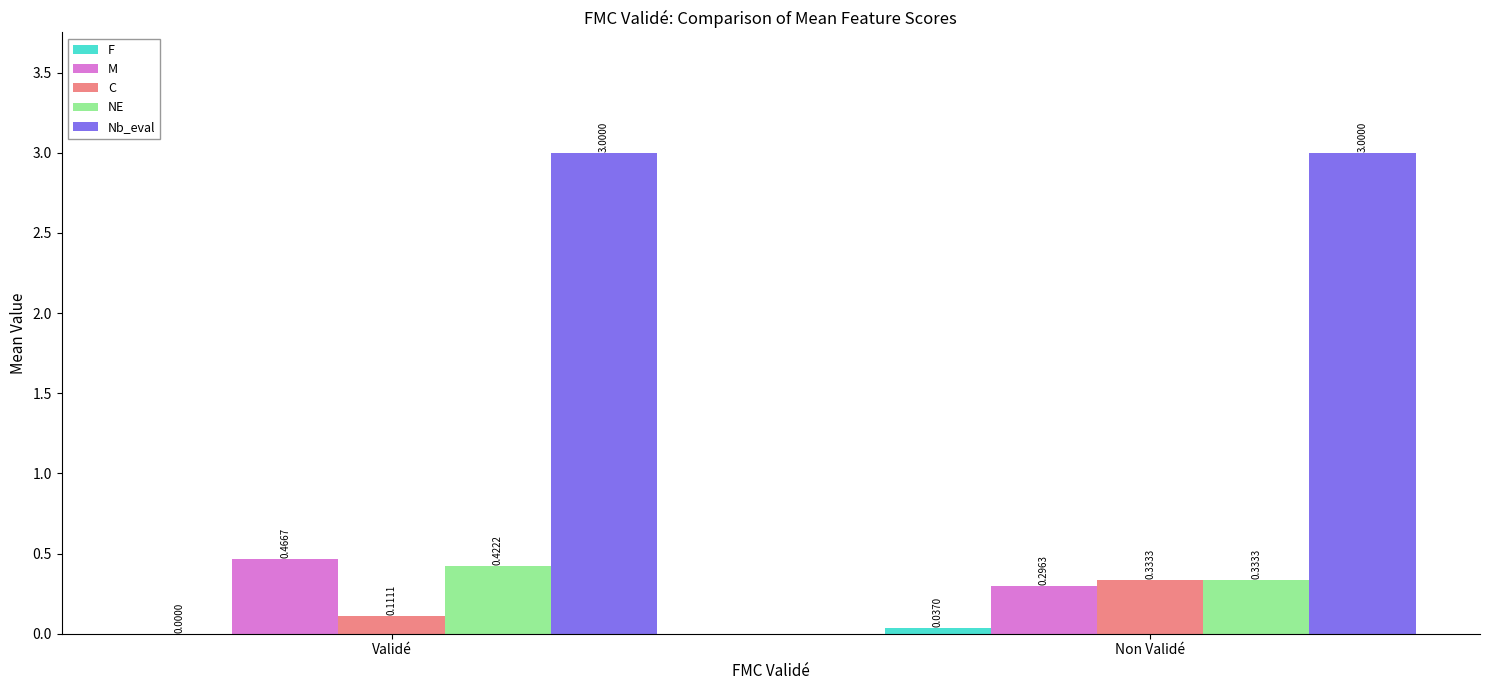

At which label is M closest to 0?

Non Validé